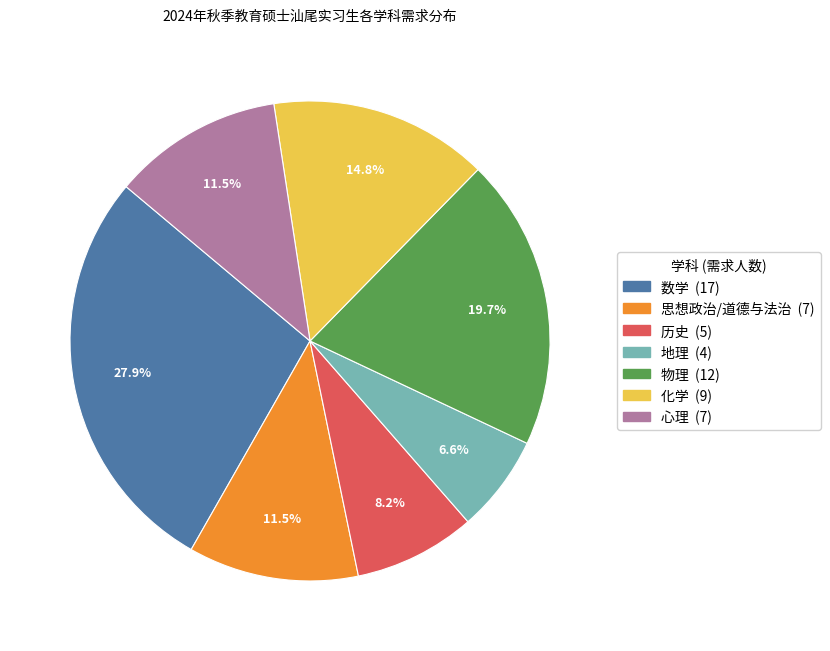

How many segments does this pie chart have?

7